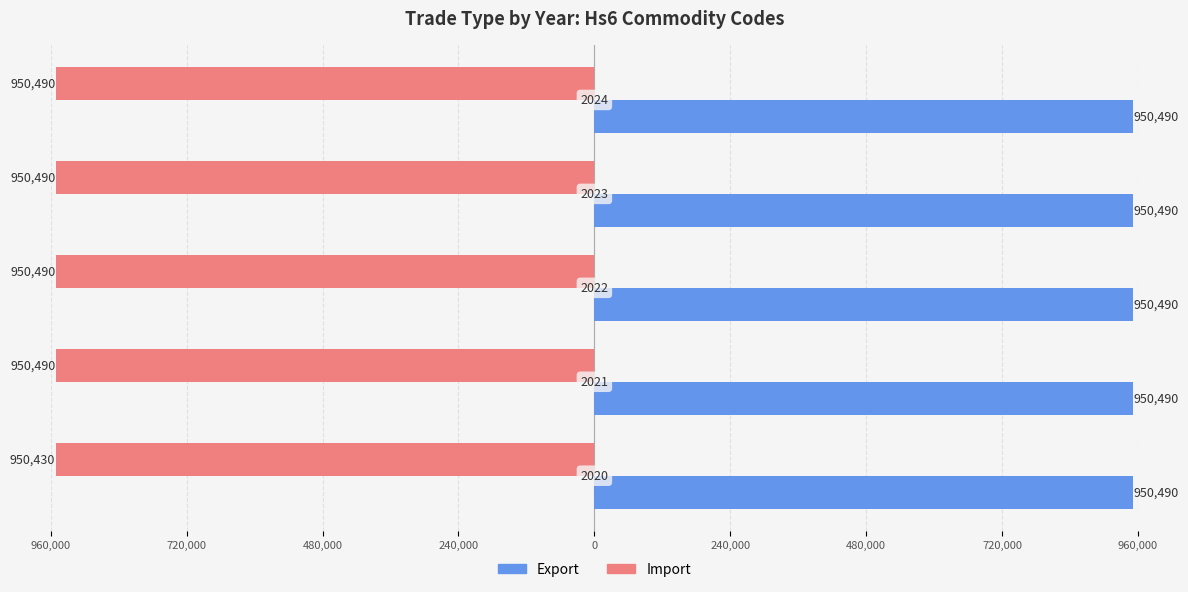

What are all the series names shown in the legend?

Export, Import